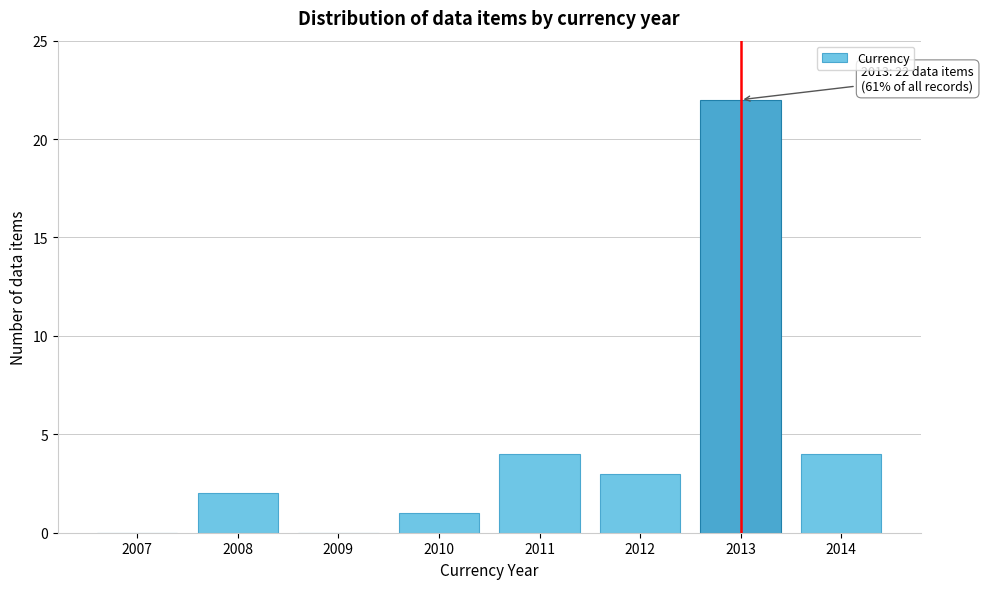

Reading left to right, list all the values displayed in this chart.

2007=0	2008=2	2009=0	2010=1	2011=4	2012=3	2013=22	2014=4